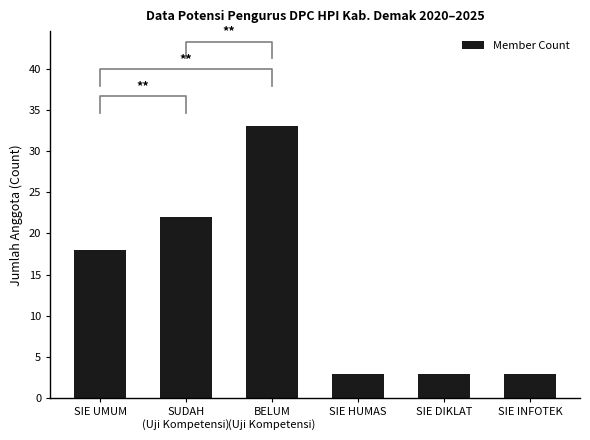

What is the difference between the values at SIE INFOTEK and SUDAH
(Uji Kompetensi)?

19